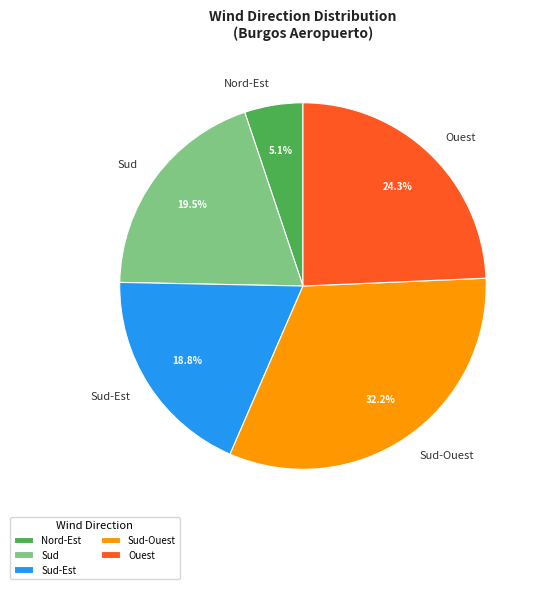

To the nearest percent, what is the difference between the Sud-Ouest and Nord-Est slice percentages?

27%